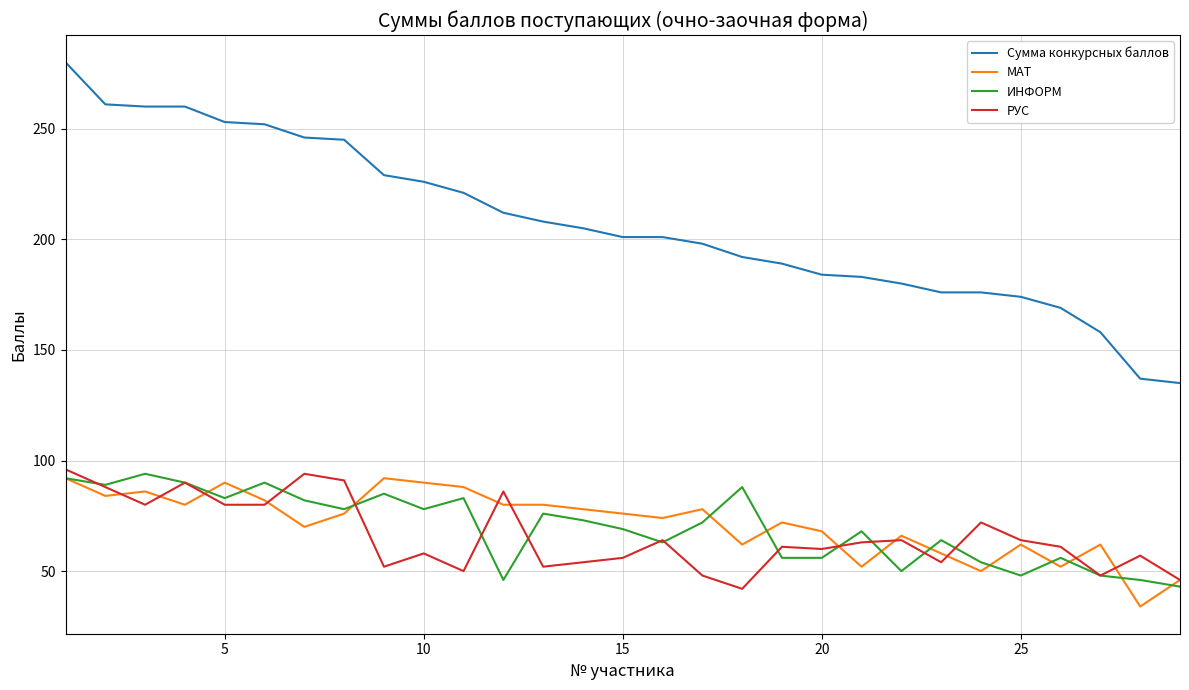

True or false: Сумма конкурсных баллов and РУС cross at least once.

False